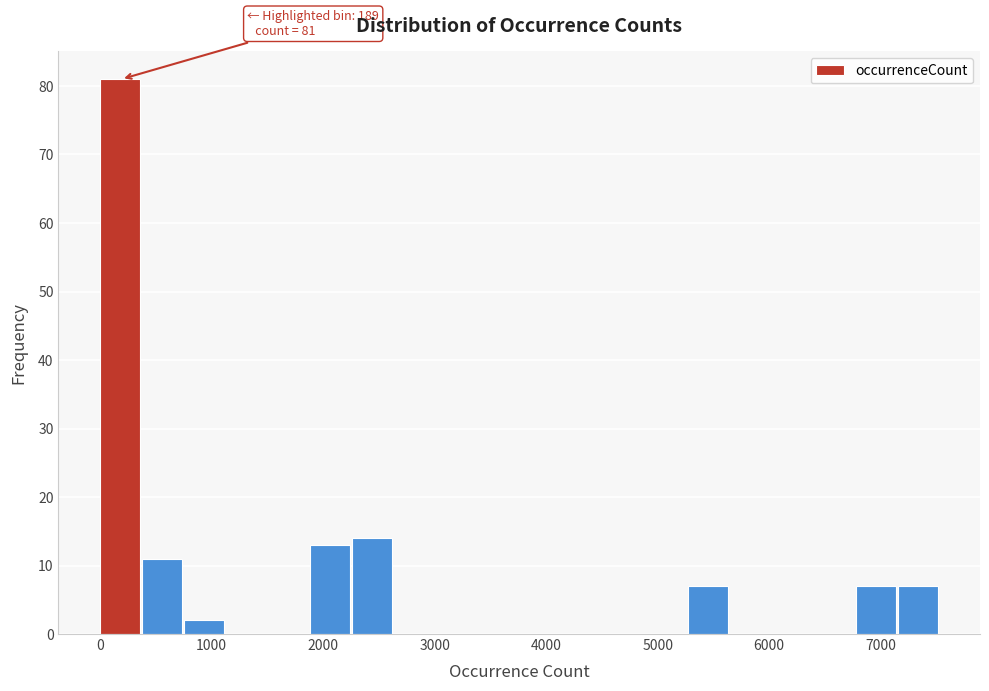

Read against the x-axis, roughly where is the centre of the tallest bar?

200